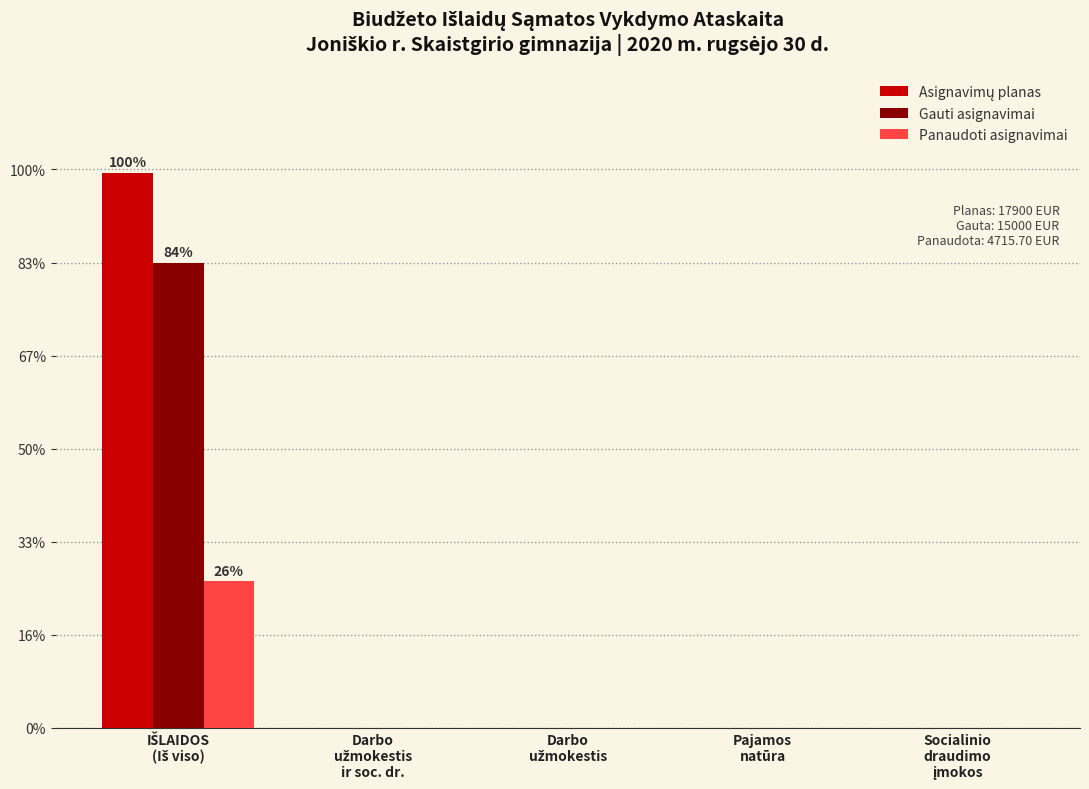

Are the bars grouped side by side (vs. stacked)?

Yes